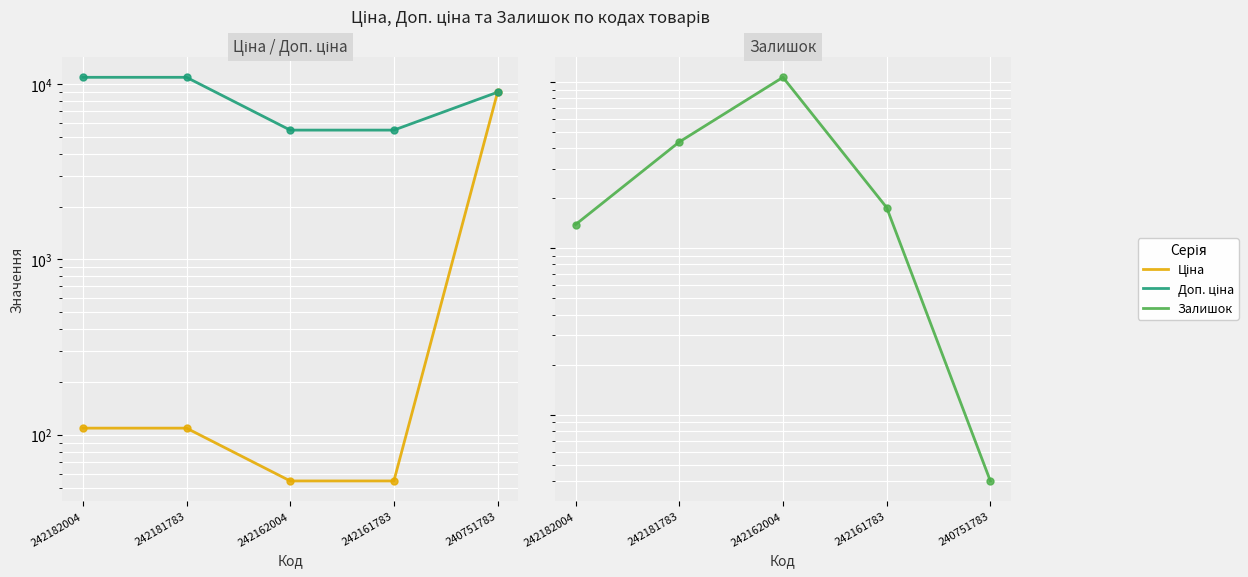

Which series reaches the minimum Y coordinate?

Залишок